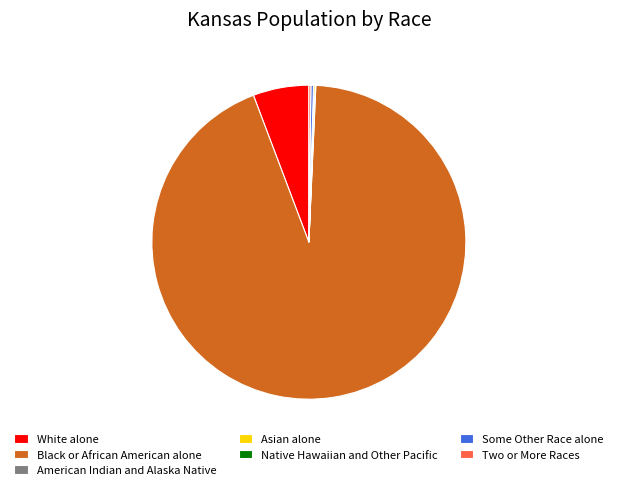

The Black or African American alone slice represents 99% of the pie. True or false?

False